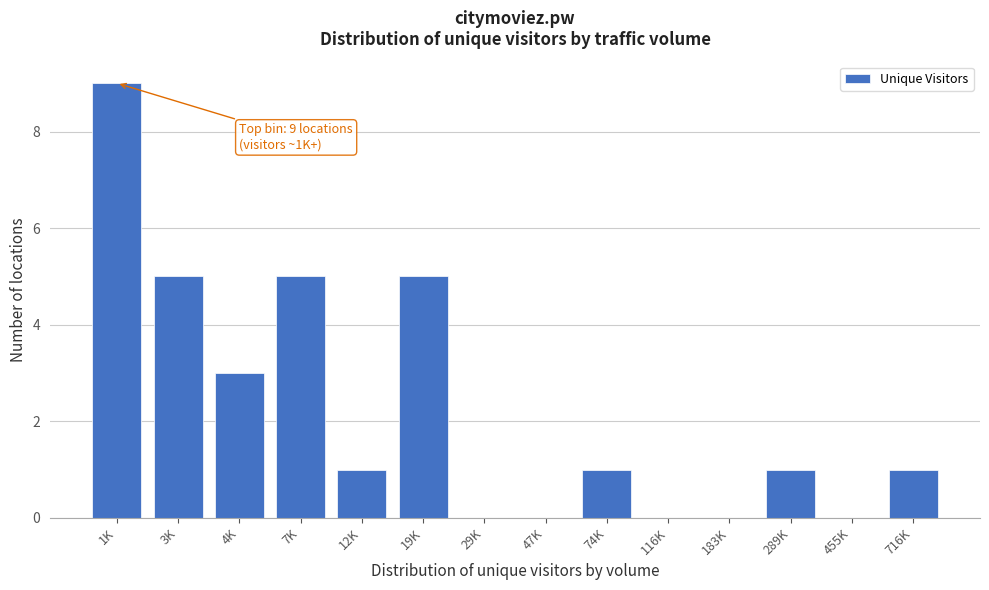

Reading left to right, transcribe all the data shown in this chart.

1K=9	3K=5	4K=3	7K=5	12K=1	19K=5	29K=0	47K=0	74K=1	116K=0	183K=0	289K=1	455K=0	716K=1